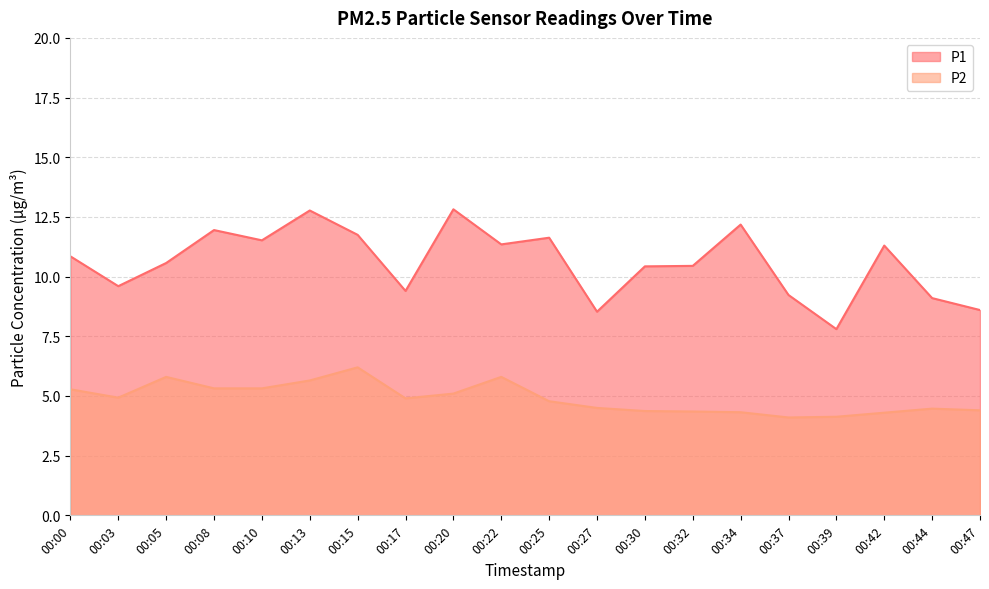

How many categories are shown in the chart?

20